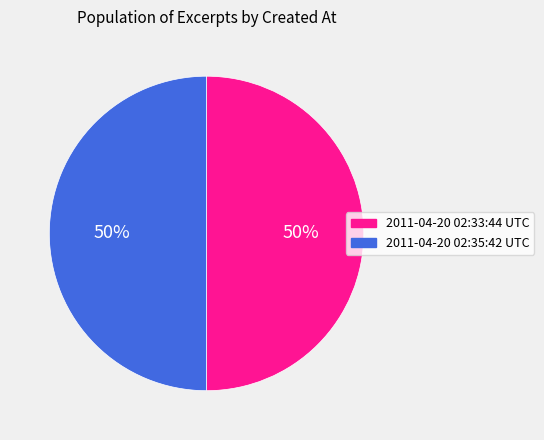

Combined, do 2011-04-20 02:35:42 UTC and 2011-04-20 02:33:44 UTC account for over 50%?

Yes